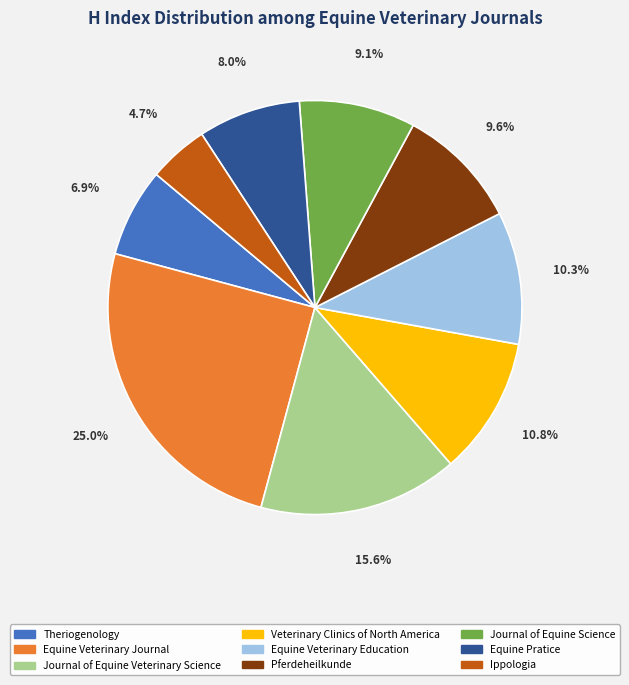

Which slice is the largest?

Equine Veterinary Journal